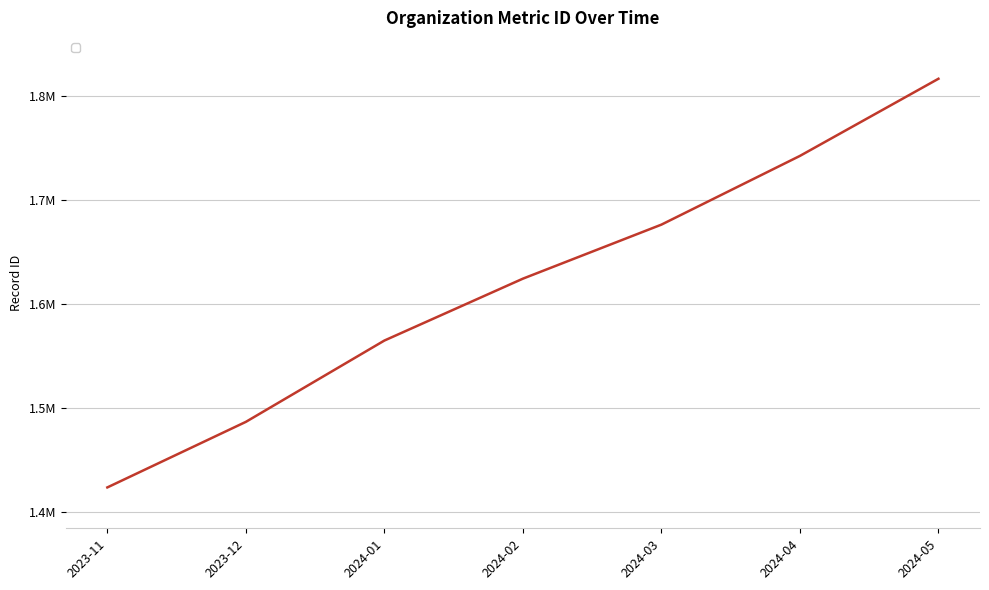

What is the average value?

1619623